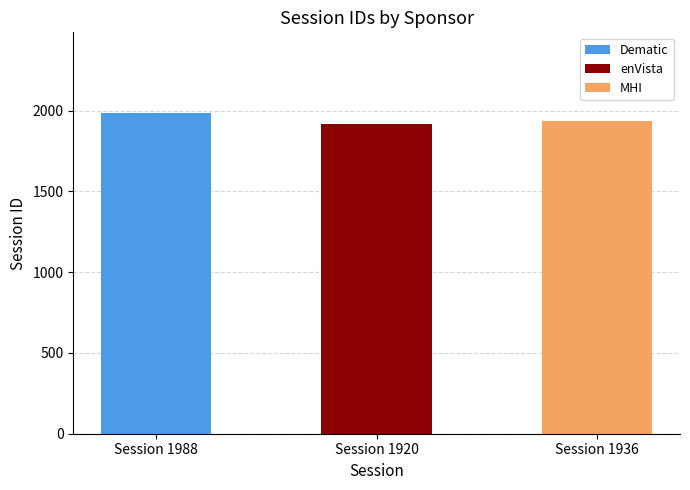

What is the maximum value shown in the chart?

1988